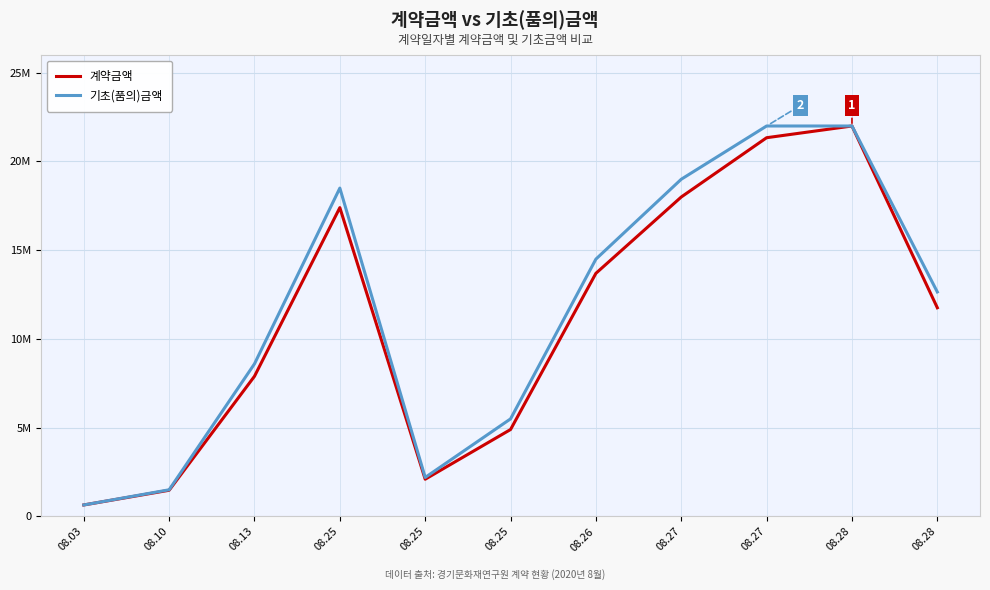

What are all the series names shown in the legend?

계약금액, 기초(품의)금액